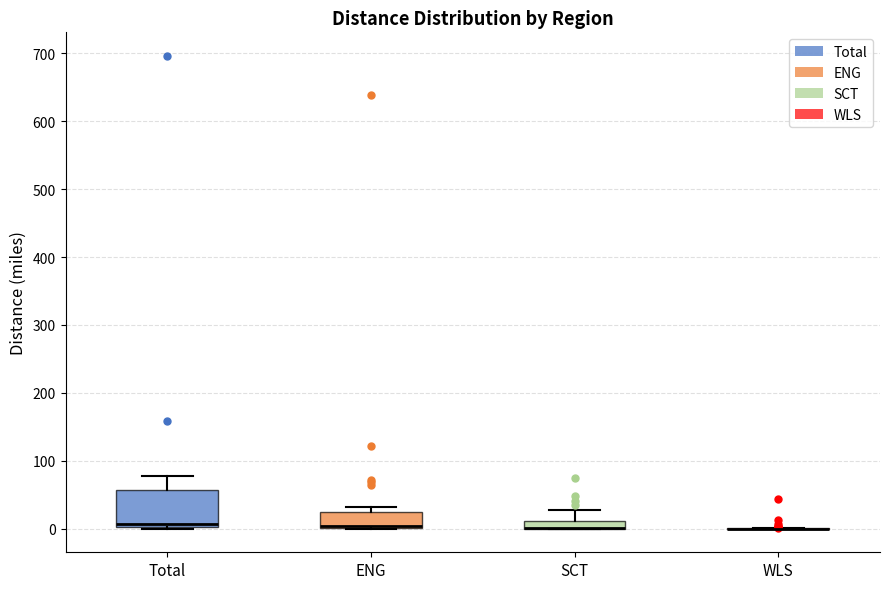

Which box is the tallest, from its lower edge to its upper edge?

Total